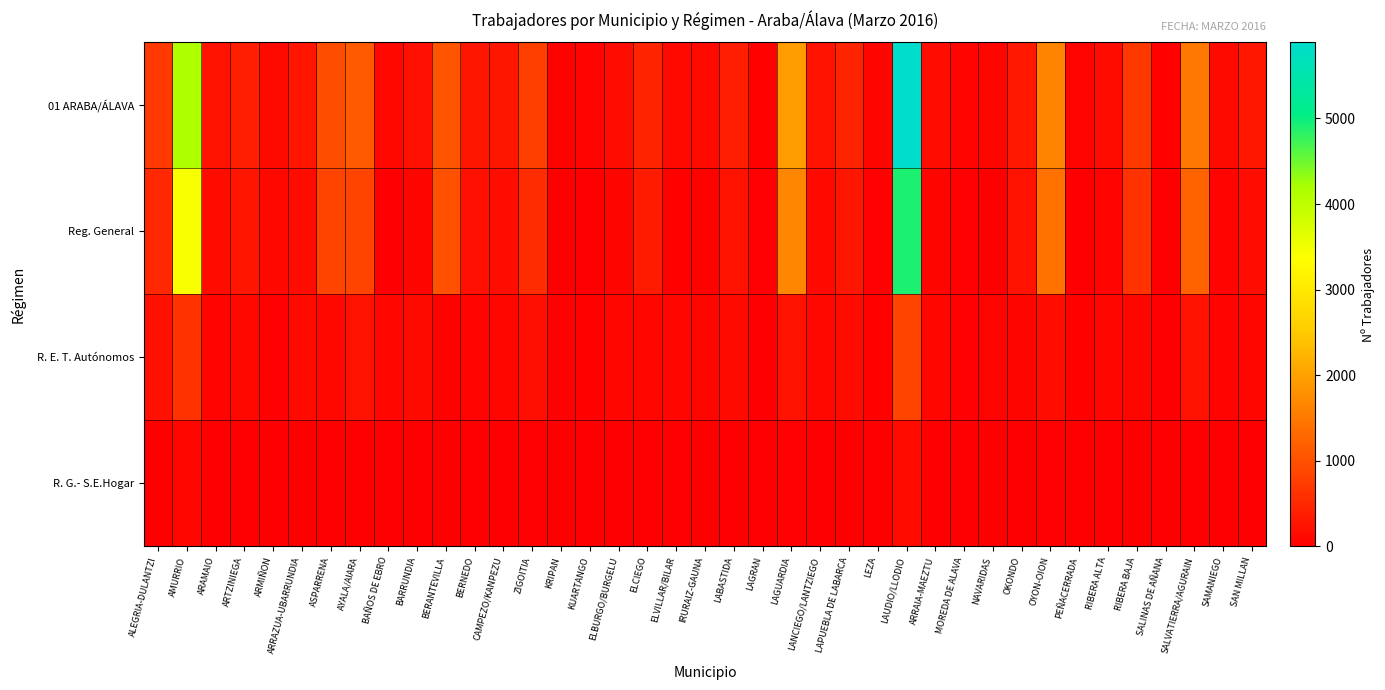

Which series has the widest spread of values?

01 ARABA/ÁLAVA